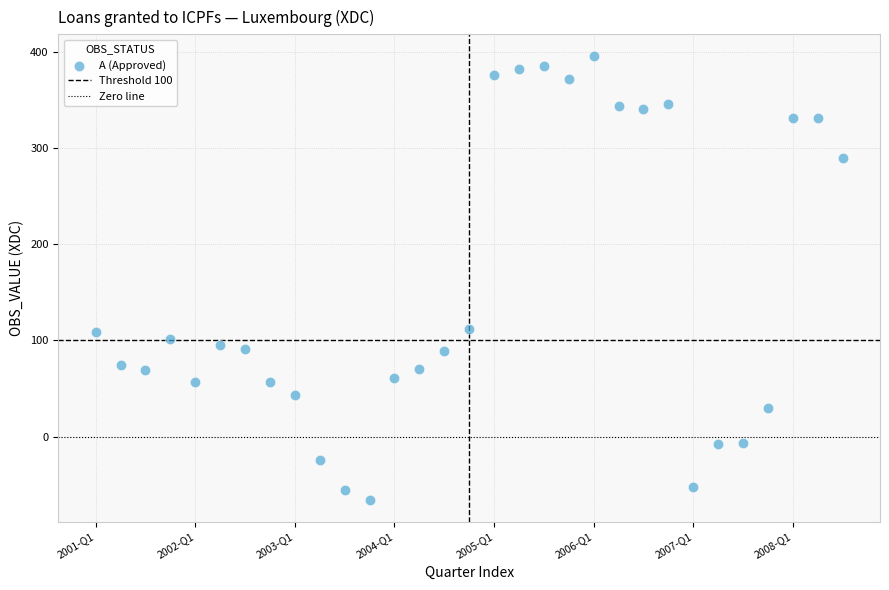

What is the range of X values (max minus min)?

30.0